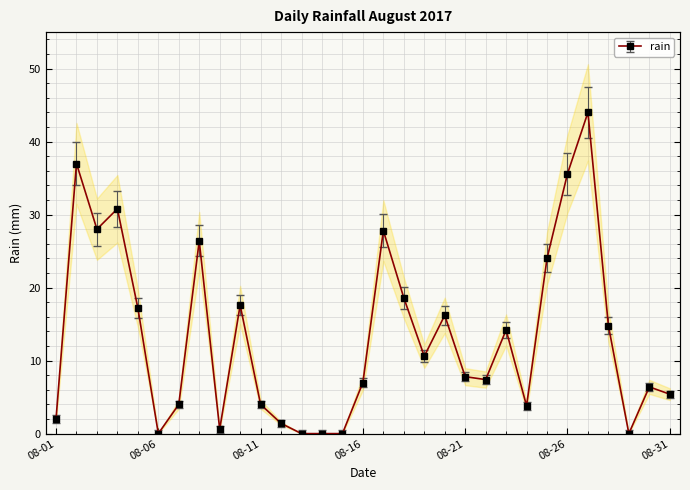

True or false: the data shows 13.2 at 2017-08-15.

False